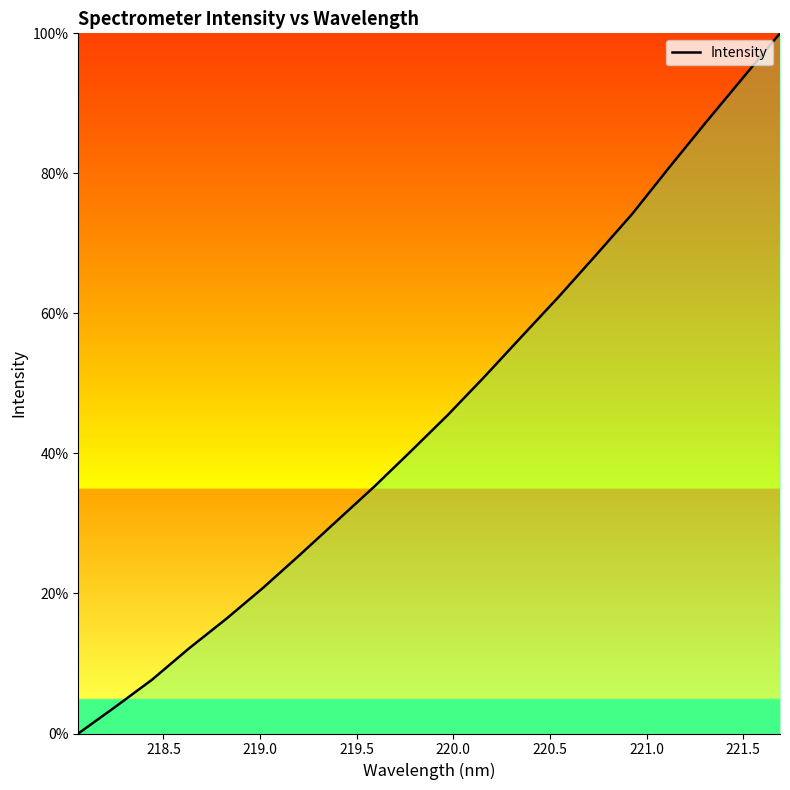

Reading left to right, transcribe all the data shown in this chart.

0.0	3.8	7.7	12.2	16.4	20.8	25.5	30.4	35.2	40.3	45.5	51.0	56.7	62.4	68.2	74.2	80.9	87.3	93.7	100.0